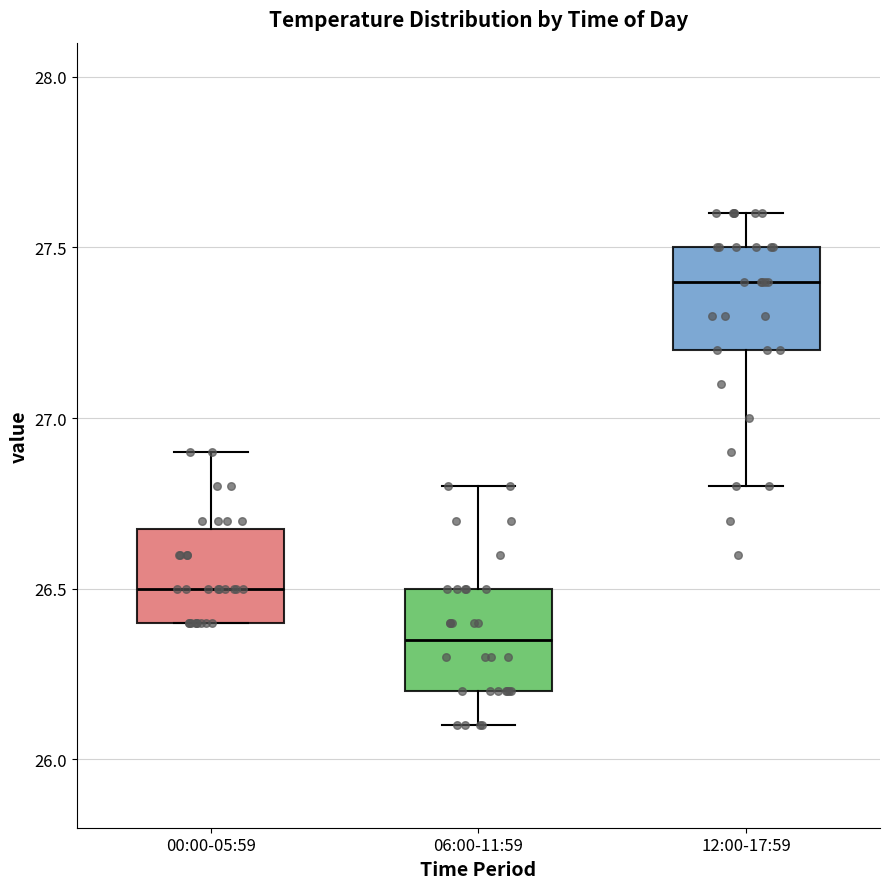

Reading left to right, transcribe this box plot: for each box, give where its median line is, the range the box spans, and where its two whiskers end, as read against the y-axis. The values are not printed on the chart, so give them approximately, as read against the axis.

00:00-05:59: median 26.50, box 26.40 to 26.70, whiskers 26.40 to 26.90
06:00-11:59: median 26.35, box 26.20 to 26.50, whiskers 26.10 to 26.80
12:00-17:59: median 27.40, box 27.20 to 27.50, whiskers 26.80 to 27.60